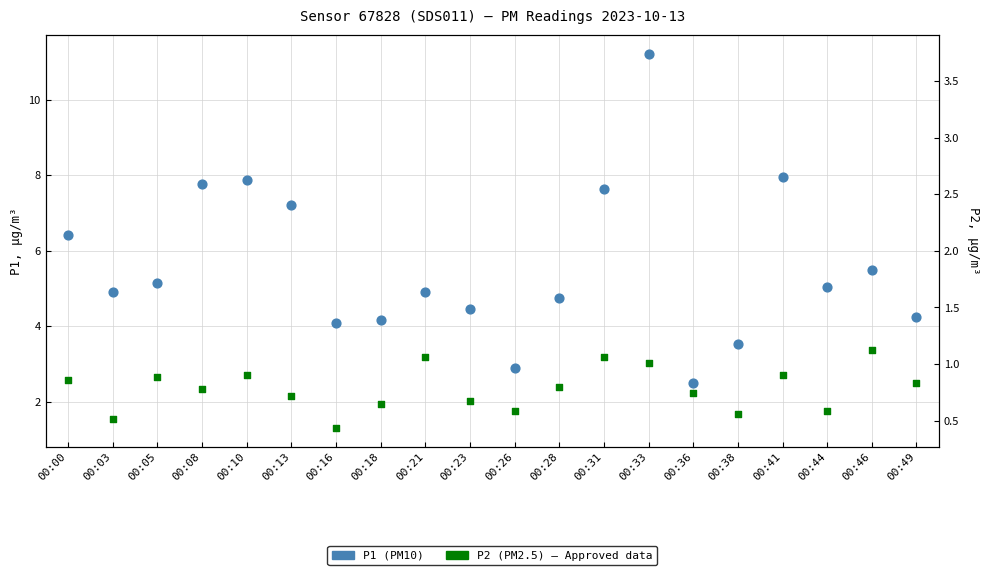

What is the total value across all series at 00:16?

5.4